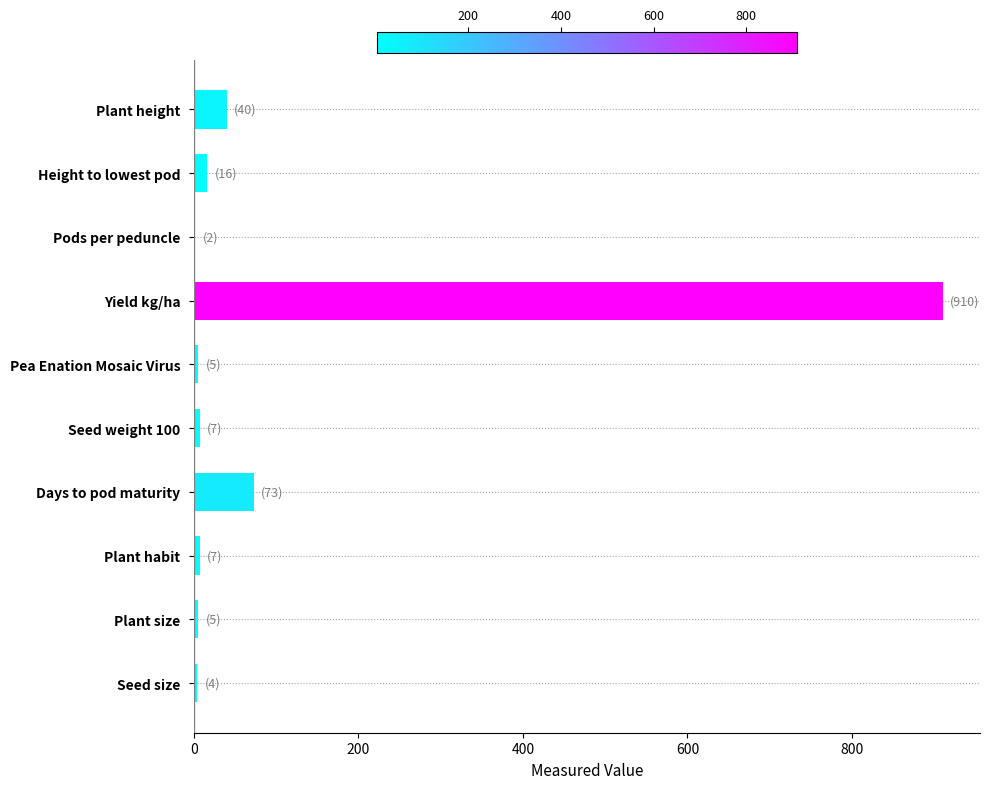

Between Yield kg/ha and Seed weight 100, which is larger?

Yield kg/ha